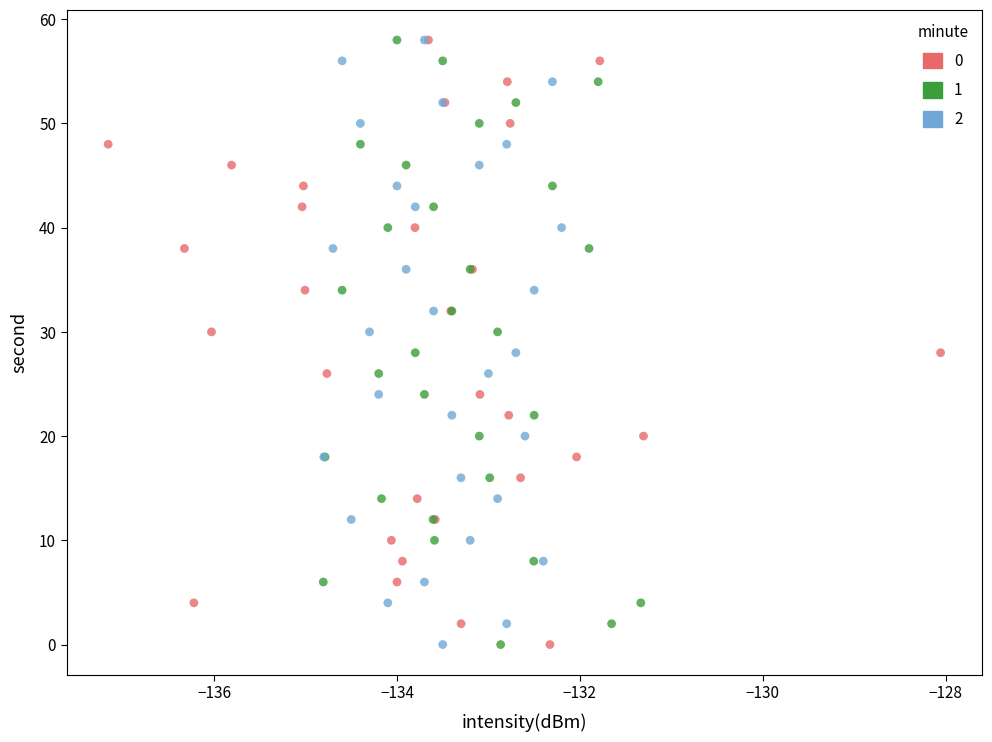

What are all the series names shown in the legend?

0, 1, 2